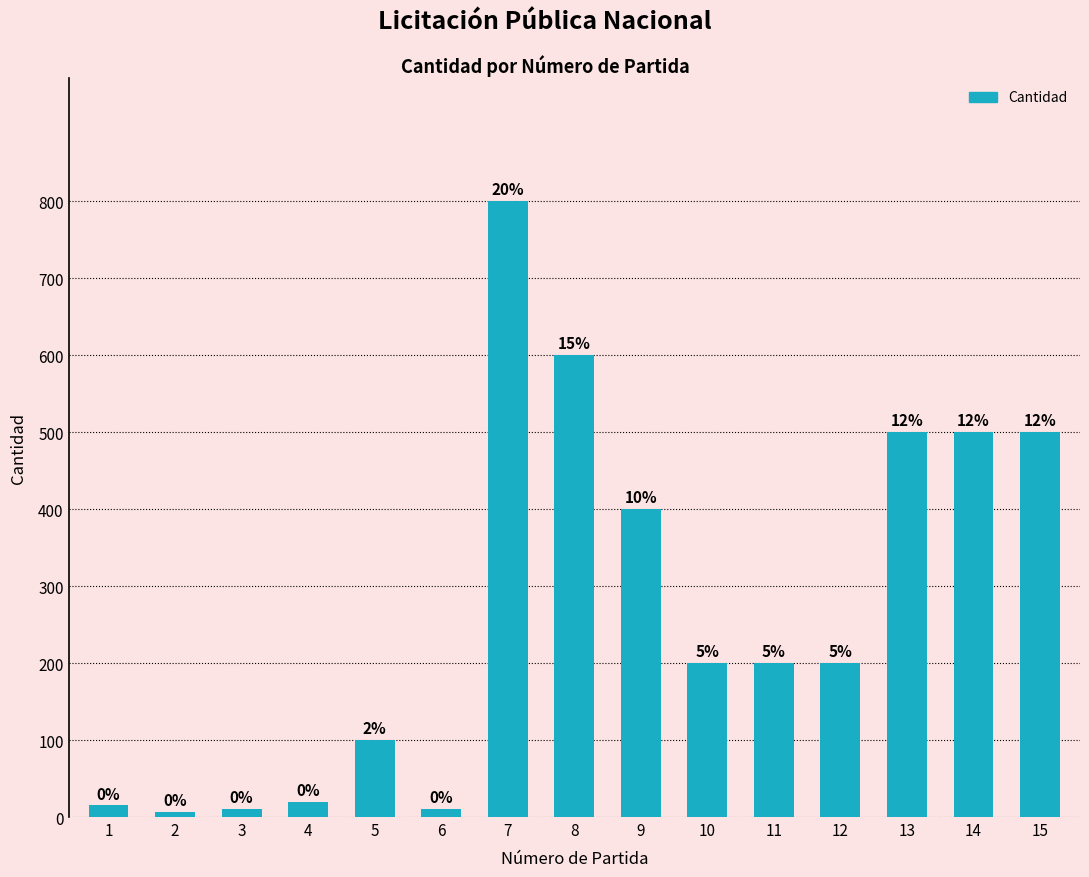

Which has a higher value, 4 or 3?

4